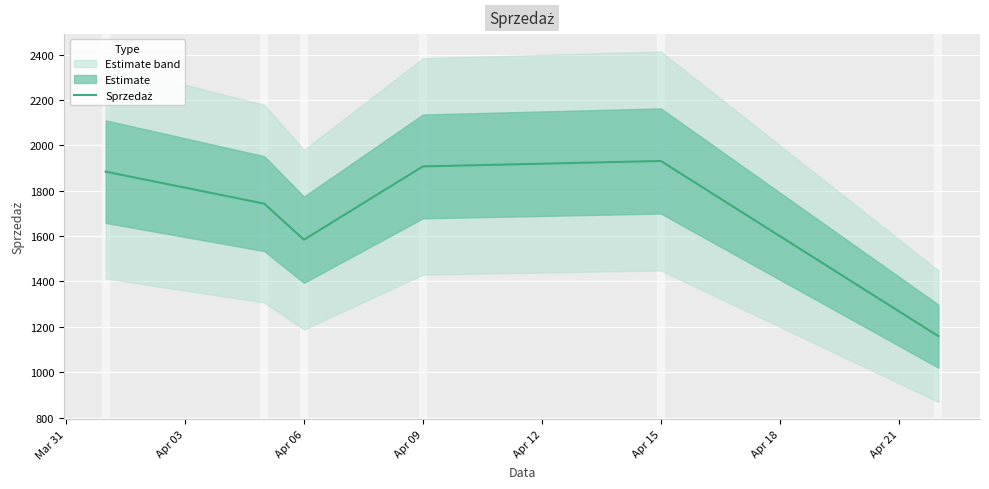

What is the value of the 5th point from the left?

1931